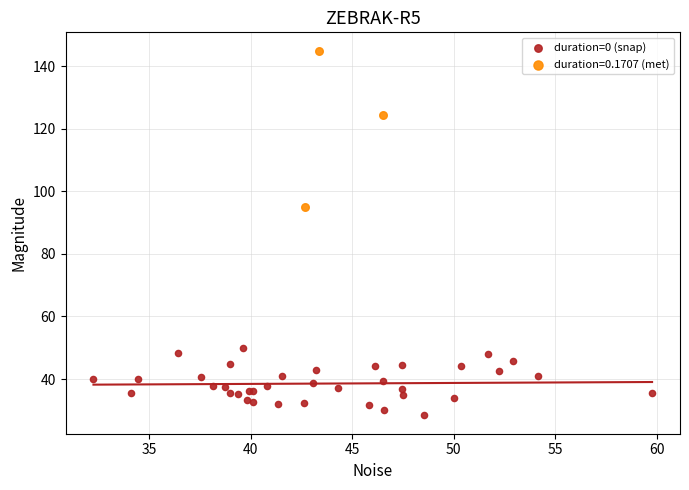

Which series reaches the minimum Y coordinate?

duration=0 (snap)